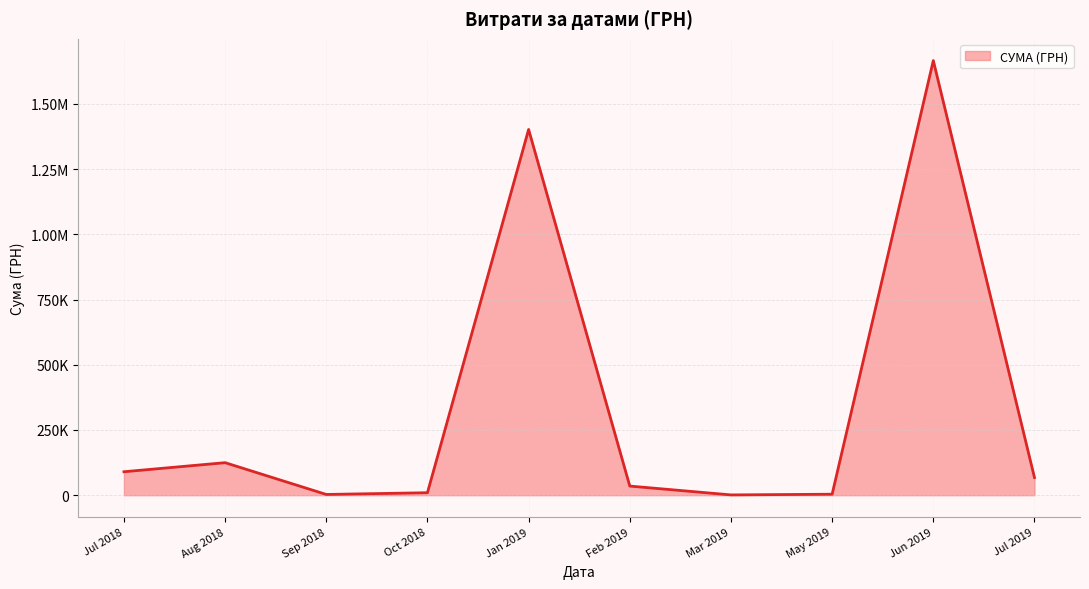

How many lines are shown in the chart?

1